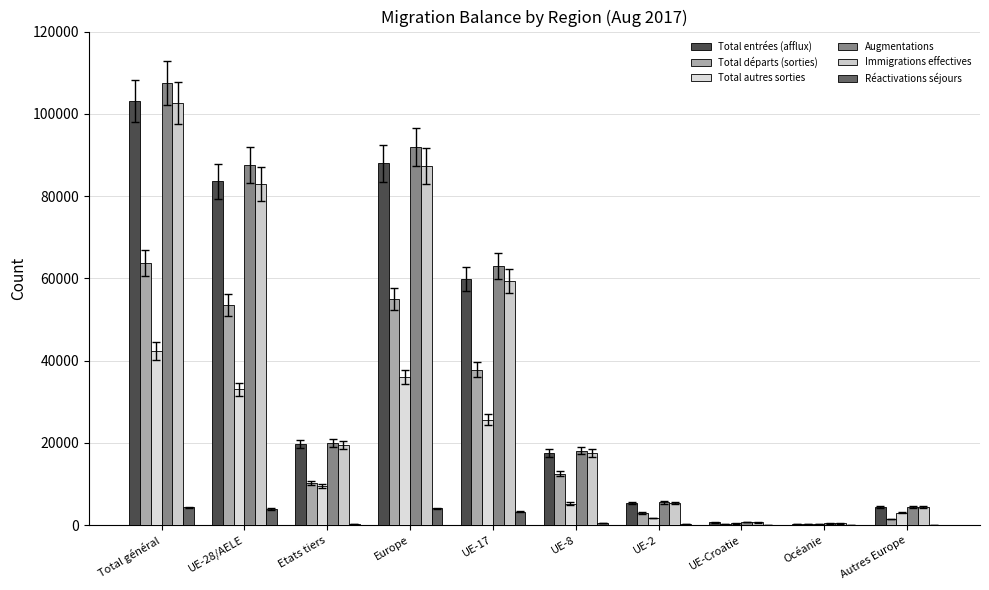

Reading left to right, transcribe all the data shown in this chart.

Total entrées (afflux): Total général=103140	UE-28/AELE=83545	Etats tiers=19595	Europe=87919	UE-17=59859	UE-8=17541	UE-2=5341	UE-Croatie=652	Océanie=152	Autres Europe=4374
Total départs (sorties): Total général=63775	UE-28/AELE=53495	Etats tiers=10280	Europe=54937	UE-17=37803	UE-8=12500	UE-2=2926	UE-Croatie=152	Océanie=237	Autres Europe=1442
Total autres sorties: Total général=42371	UE-28/AELE=32973	Etats tiers=9398	Europe=36007	UE-17=25606	UE-8=5238	UE-2=1710	UE-Croatie=380	Océanie=175	Autres Europe=3034
Augmentations: Total général=107435	UE-28/AELE=87523	Etats tiers=19912	Europe=91953	UE-17=63082	UE-8=18086	UE-2=5506	UE-Croatie=692	Océanie=394	Autres Europe=4430
Immigrations effectives: Total général=102553	UE-28/AELE=83011	Etats tiers=19542	Europe=87378	UE-17=59388	UE-8=17502	UE-2=5319	UE-Croatie=651	Océanie=389	Autres Europe=4367
Réactivations séjours: Total général=4295	UE-28/AELE=3978	Etats tiers=317	Europe=4034	UE-17=3223	UE-8=545	UE-2=165	UE-Croatie=40	Océanie=5	Autres Europe=56